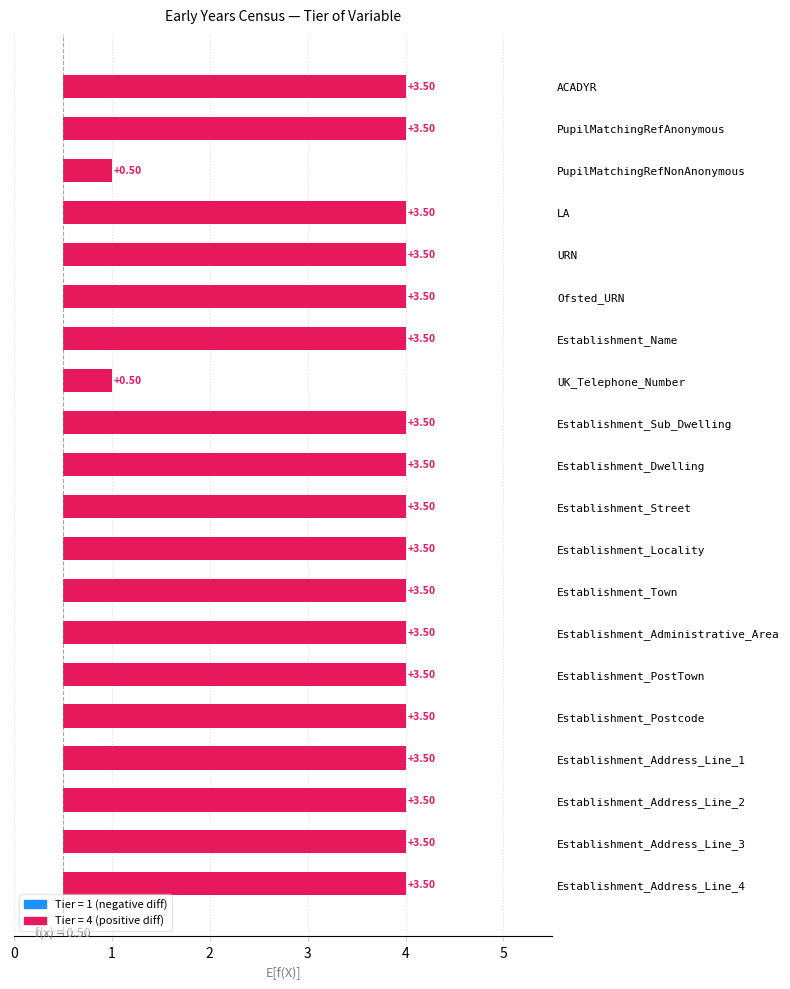

How many values exceed 3?

18